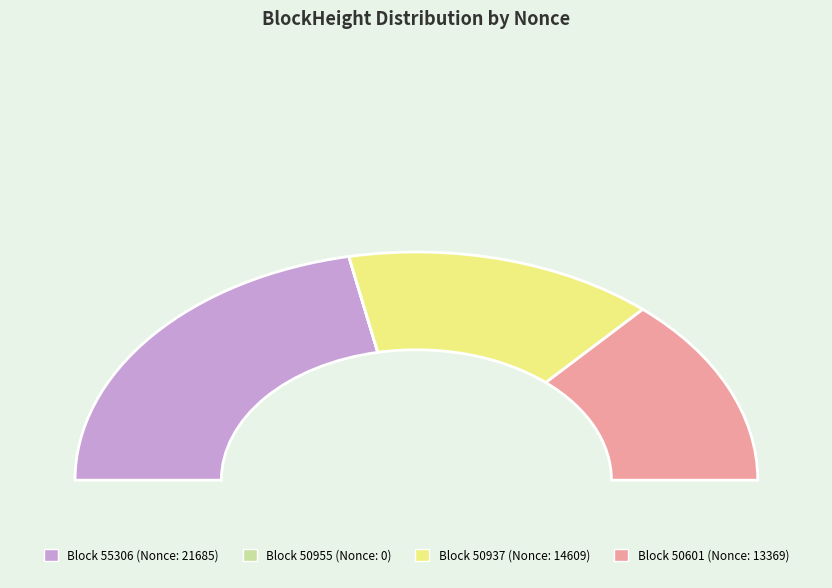

Rank the categories by value from lowest to highest.

50955, 50601, 50937, 55306